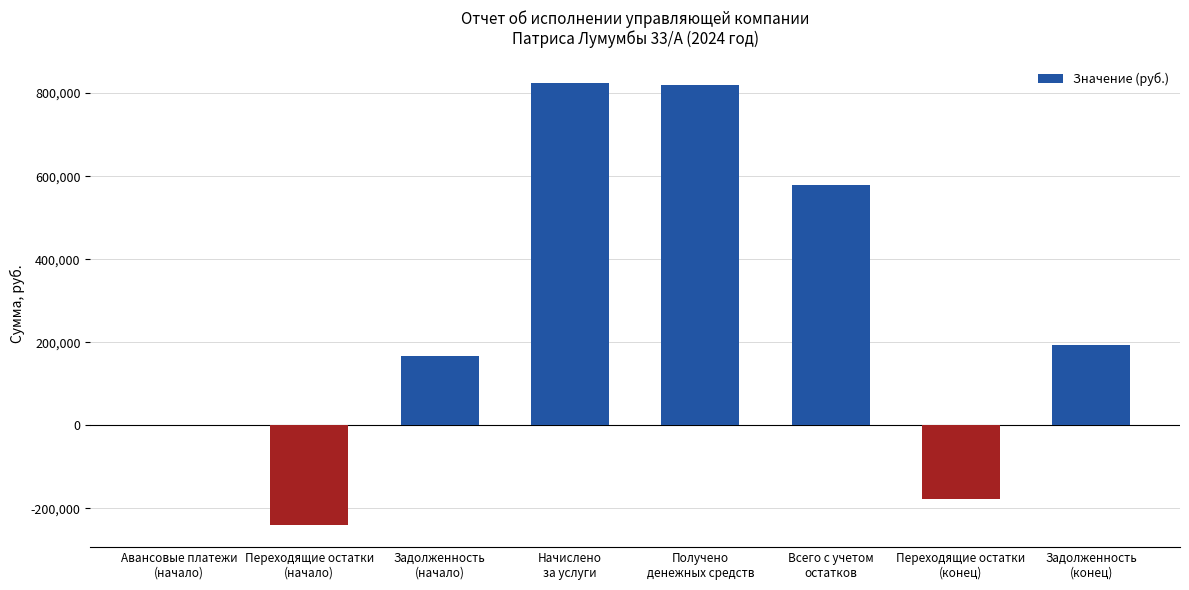

What is the maximum value shown in the chart?

824433.9